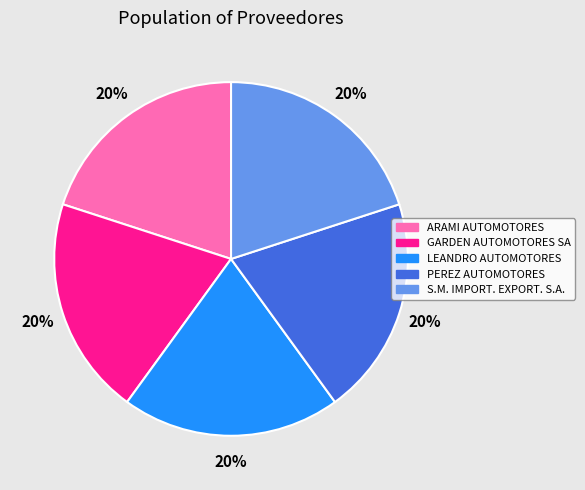

What is the ratio of the value at ARAMI AUTOMOTORES to the value at S.M. IMPORT. EXPORT. S.A.?

1.0